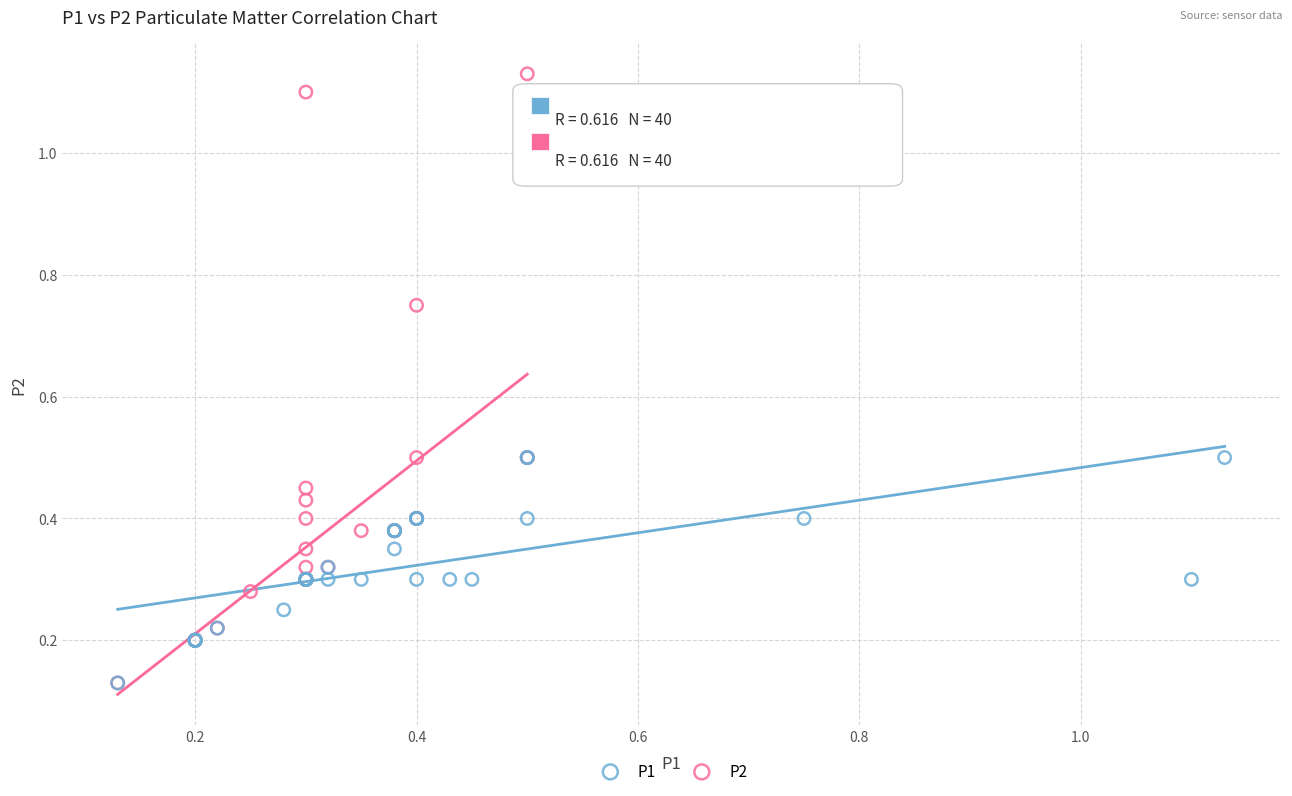

Which series has the largest Y range (max minus min)?

P2